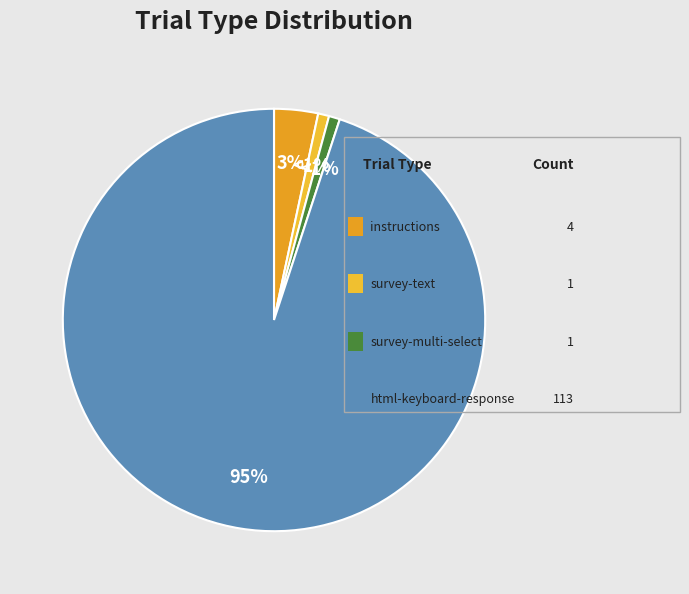

How many segments does this pie chart have?

4